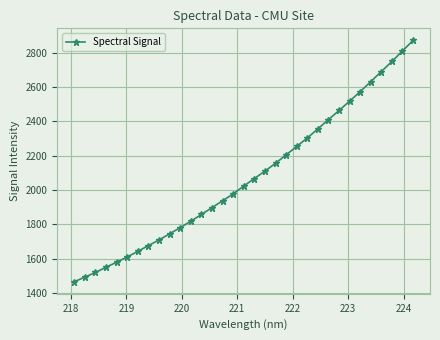

What is the value of the 28th point from the left?

2572.6